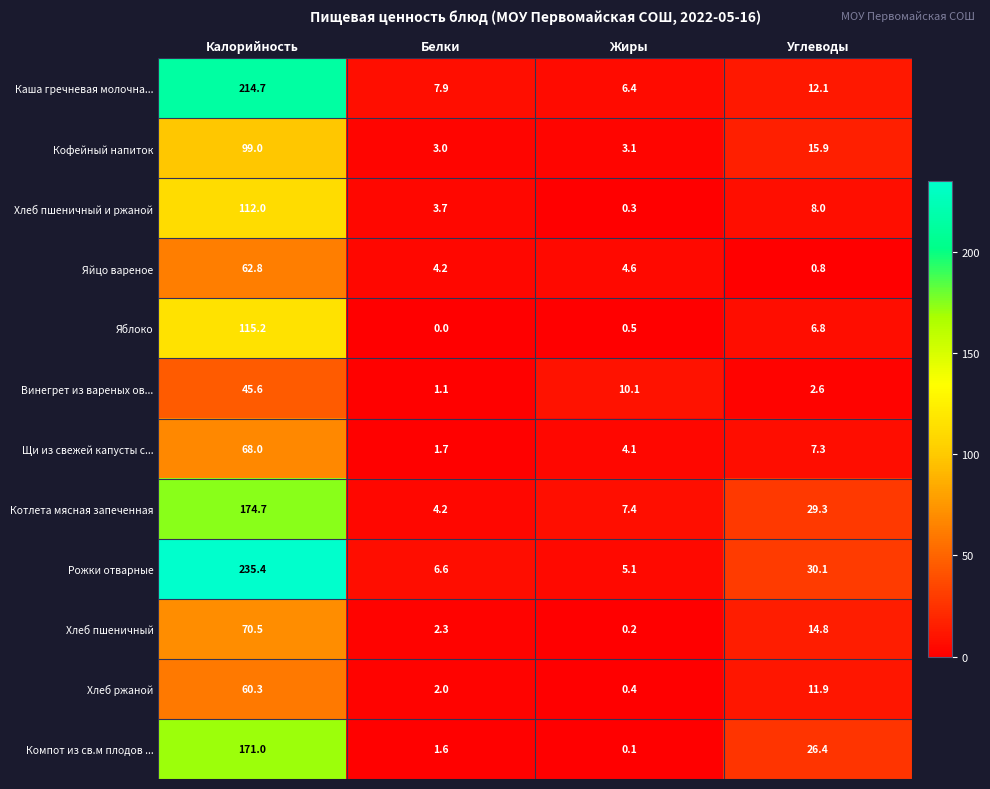

What is the sum of all Котлета мясная запеченная values?

215.6